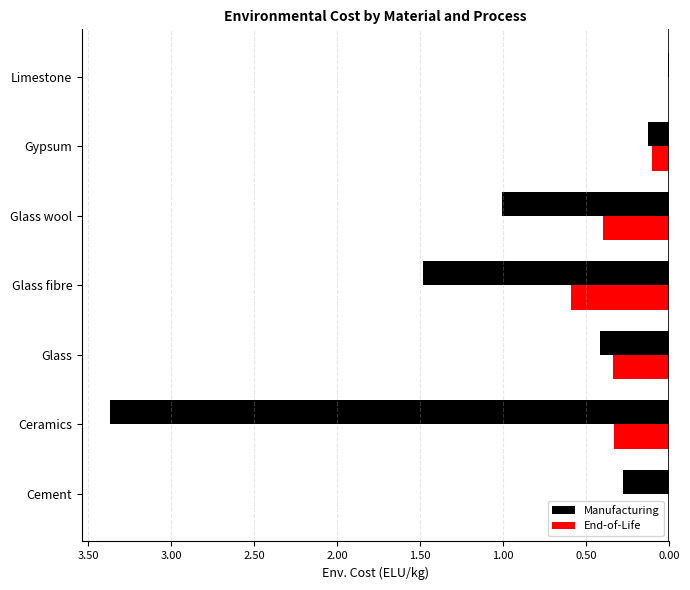

What are all the series names shown in the legend?

Manufacturing, End-of-Life